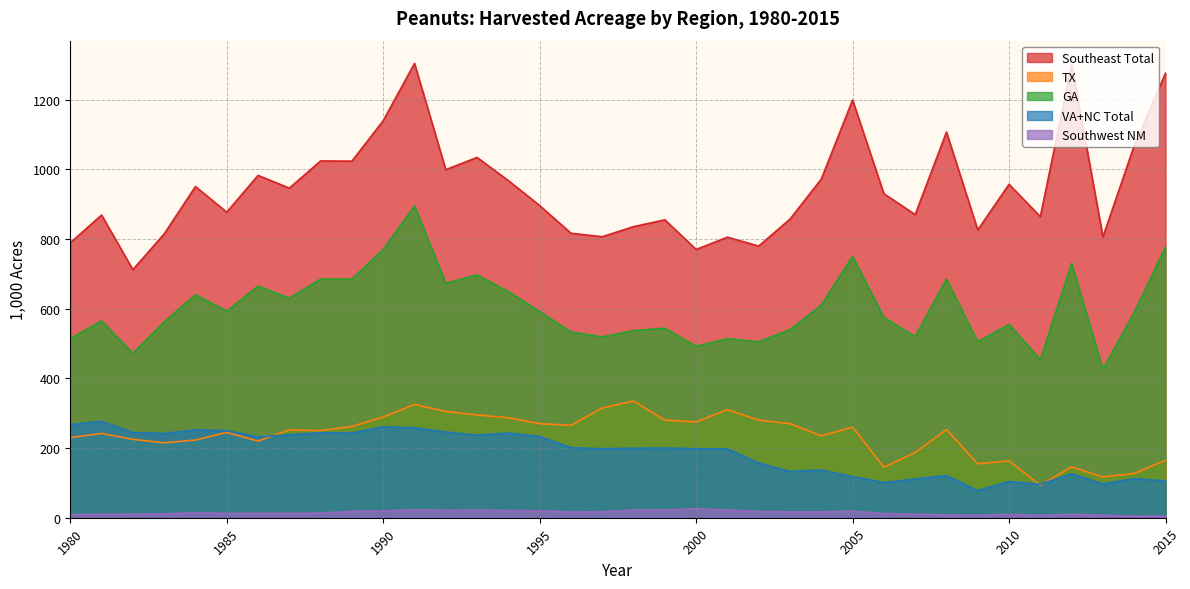

What are all the series names shown in the legend?

Southeast Total, TX, GA, VA+NC Total, Southwest NM